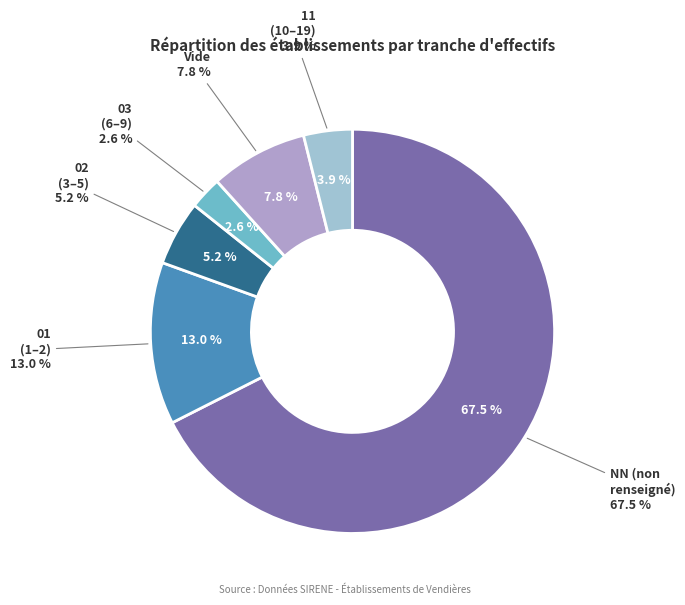

How many segments does this pie chart have?

6